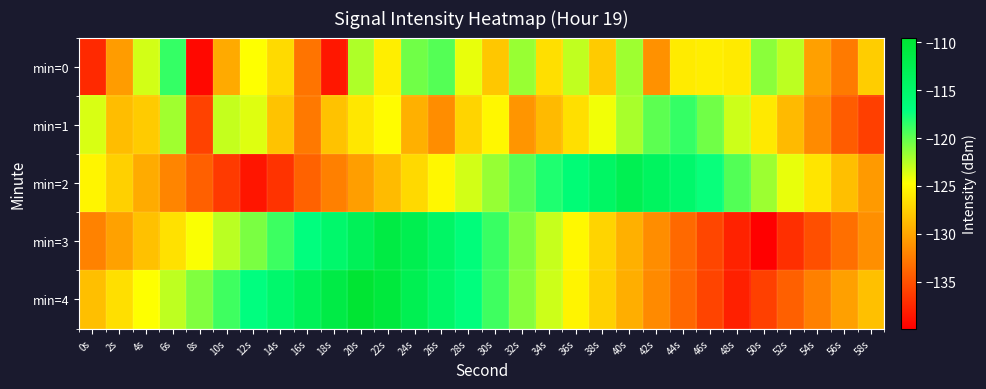

Rank the series by their maximum value, from highest to lowest.

min=4, min=3, min=2, min=1, min=0